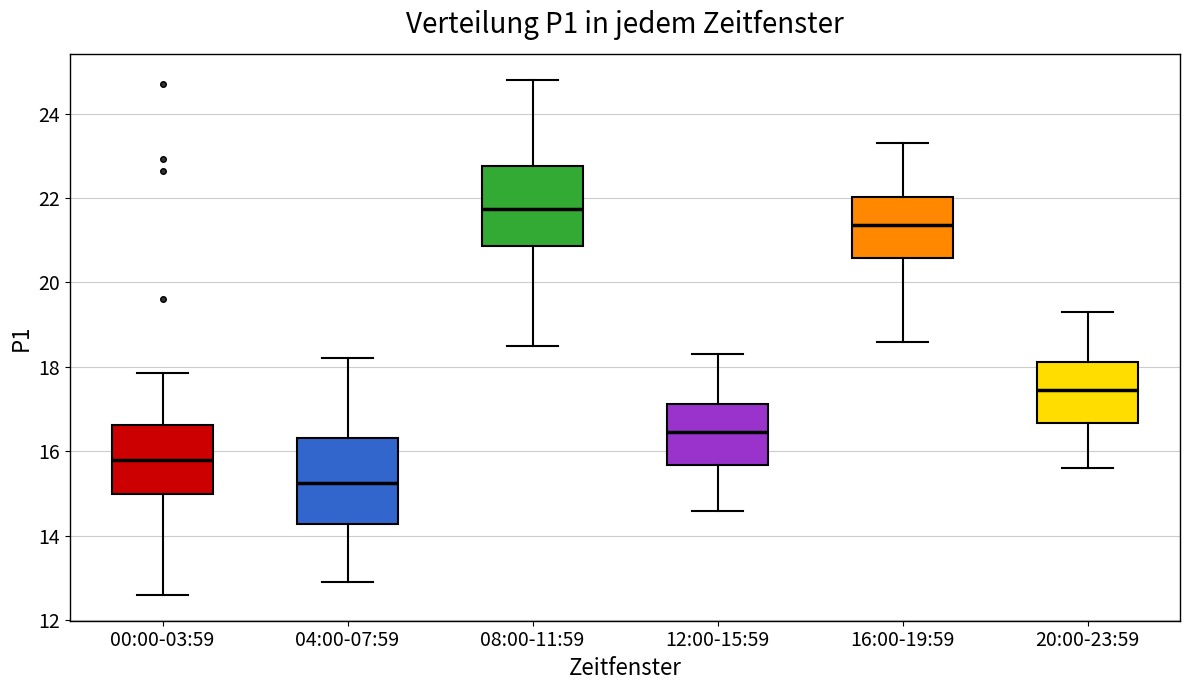

Reading left to right, read every box against the y-axis: the position of its median line, the range the box covers, and the ends of its whiskers. The values are not printed on the chart, so give them approximately, as read against the axis.

00:00-03:59: median 15.8, box 15.0 to 16.6, whiskers 12.6 to 17.8
04:00-07:59: median 15.2, box 14.2 to 16.4, whiskers 13.0 to 18.2
08:00-11:59: median 21.8, box 20.8 to 22.8, whiskers 18.6 to 24.8
12:00-15:59: median 16.4, box 15.6 to 17.2, whiskers 14.6 to 18.4
16:00-19:59: median 21.4, box 20.6 to 22.0, whiskers 18.6 to 23.4
20:00-23:59: median 17.4, box 16.6 to 18.2, whiskers 15.6 to 19.4